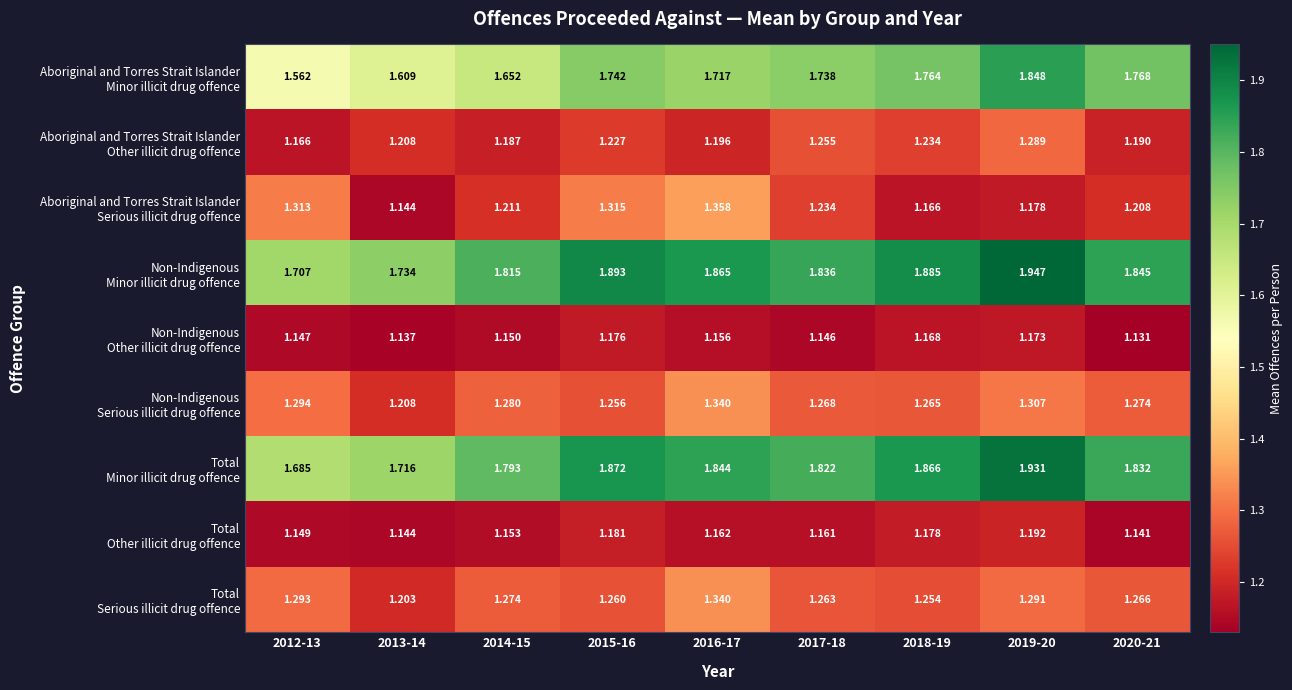

What is the difference between the highest and lowest values at 2016-17?

0.7